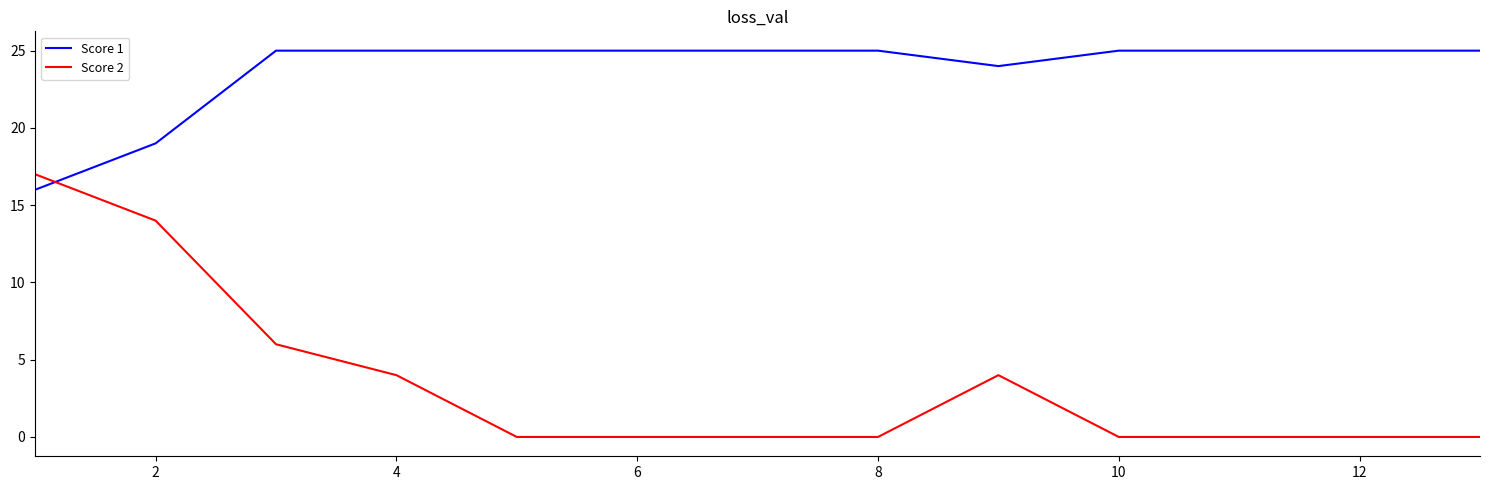

List the series in order of their peak value, highest first.

Score 1, Score 2